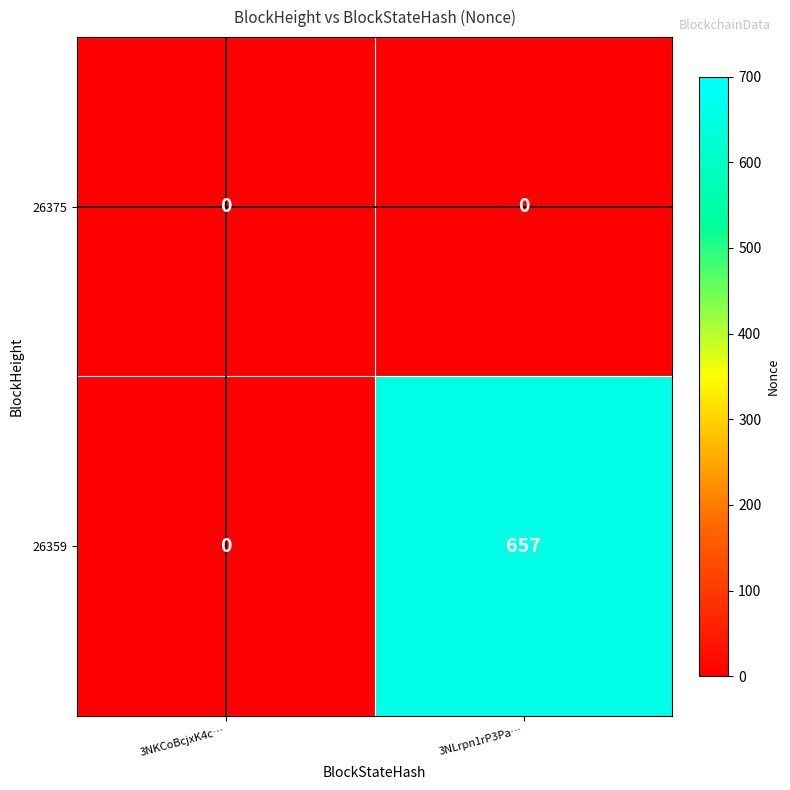

At which category is the sum across all series the highest?

3NLrpn1rP3Pa…